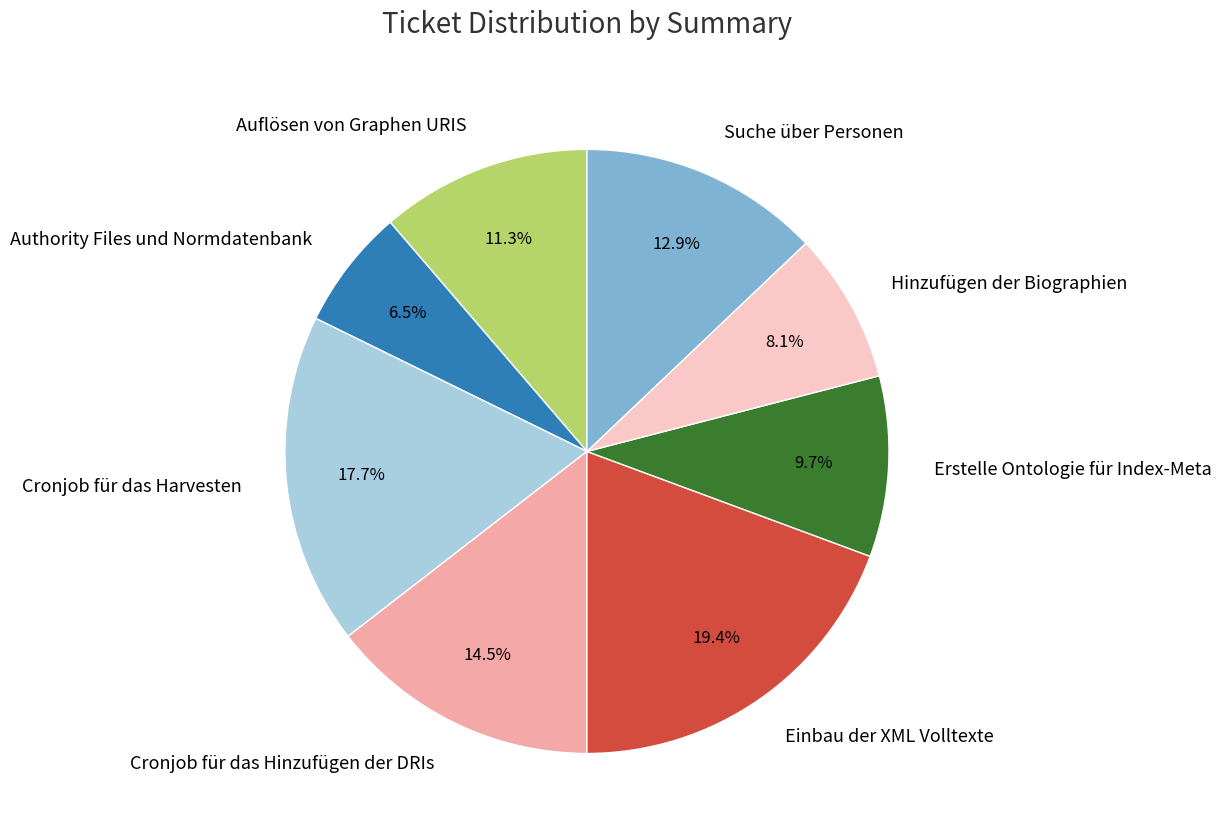

Does Einbau der XML Volltexte account for over 50% of the chart?

No